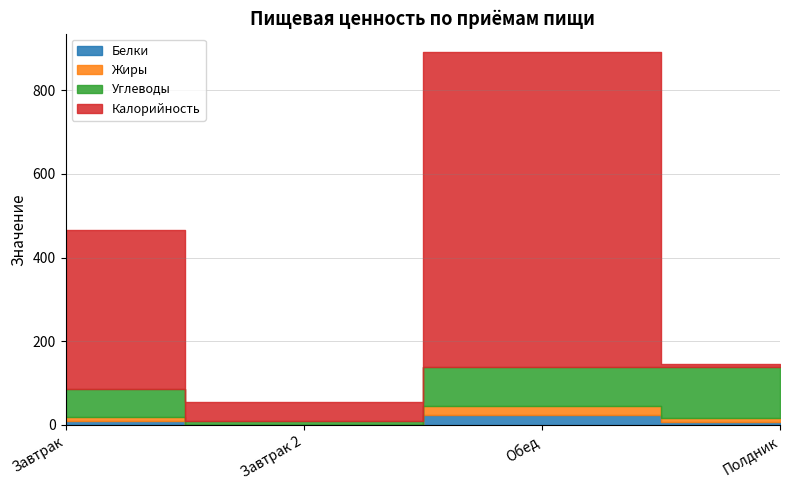

Which series has the largest total across all categories?

Калорийность